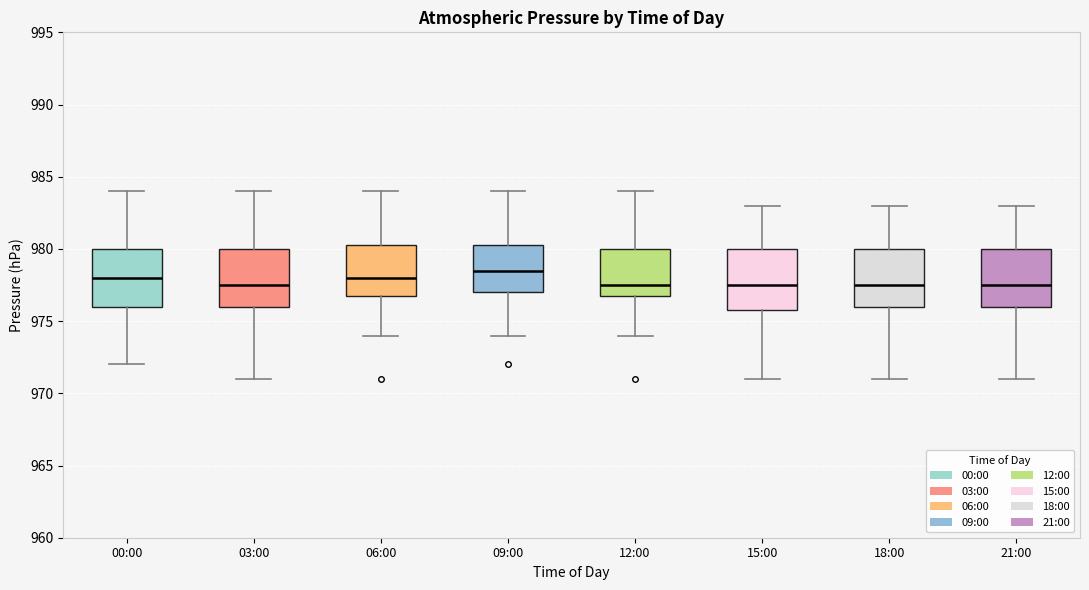

Which box's median line is the highest?

09:00